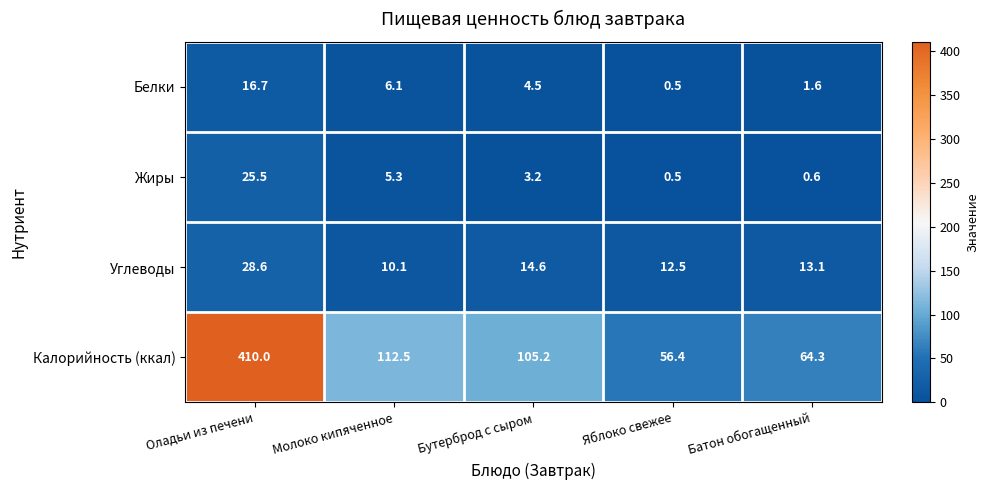

Reading left to right, transcribe all the data shown in this chart.

Белки: 16.7	6.1	4.5	0.5	1.6
Жиры: 25.5	5.3	3.2	0.5	0.6
Углеводы: 28.6	10.1	14.6	12.5	13.1
Калорийность (ккал): 410.0	112.5	105.2	56.4	64.3